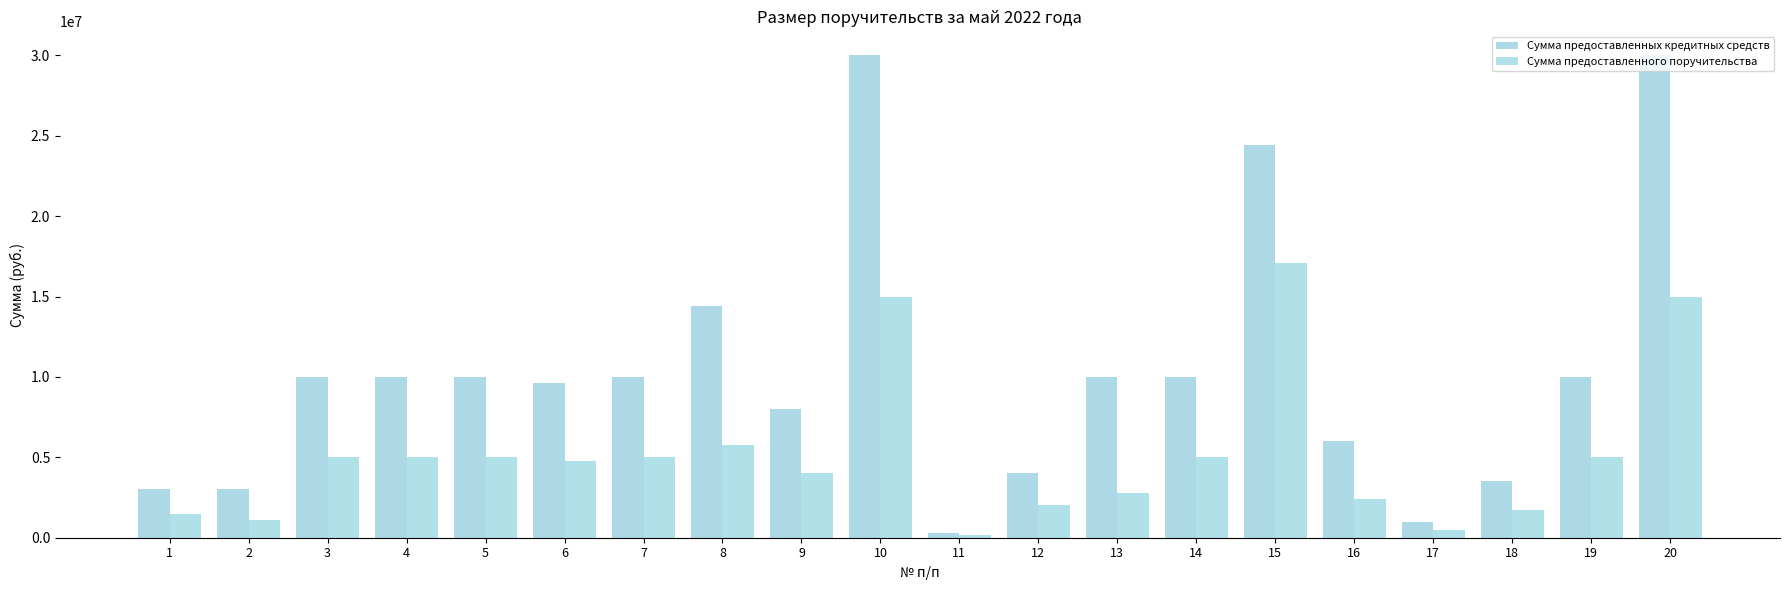

How many values in the Сумма предоставленных кредитных средств series are below 10000000?

9